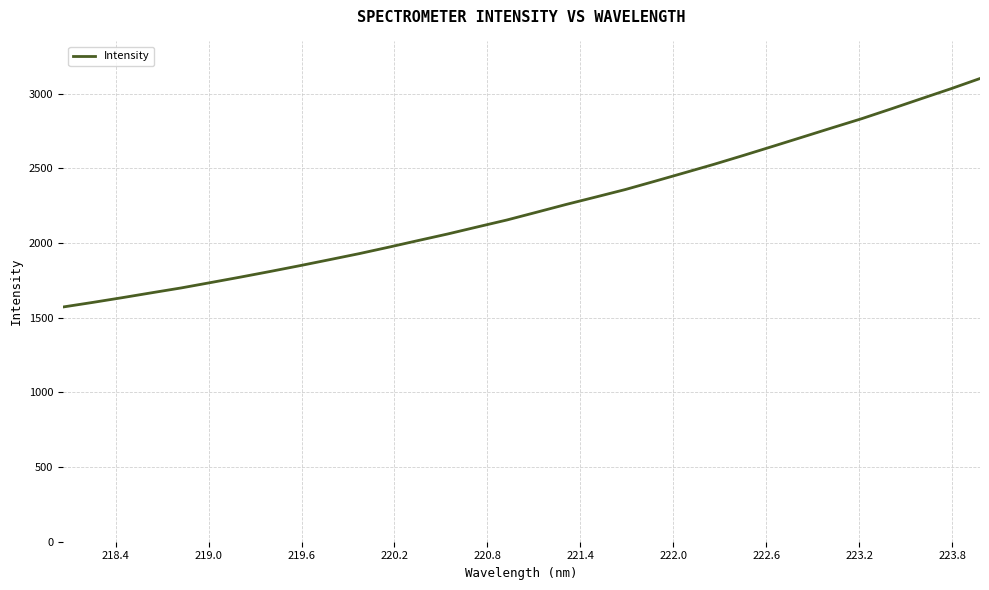

Does the chart display data point markers on the line(s)?

No